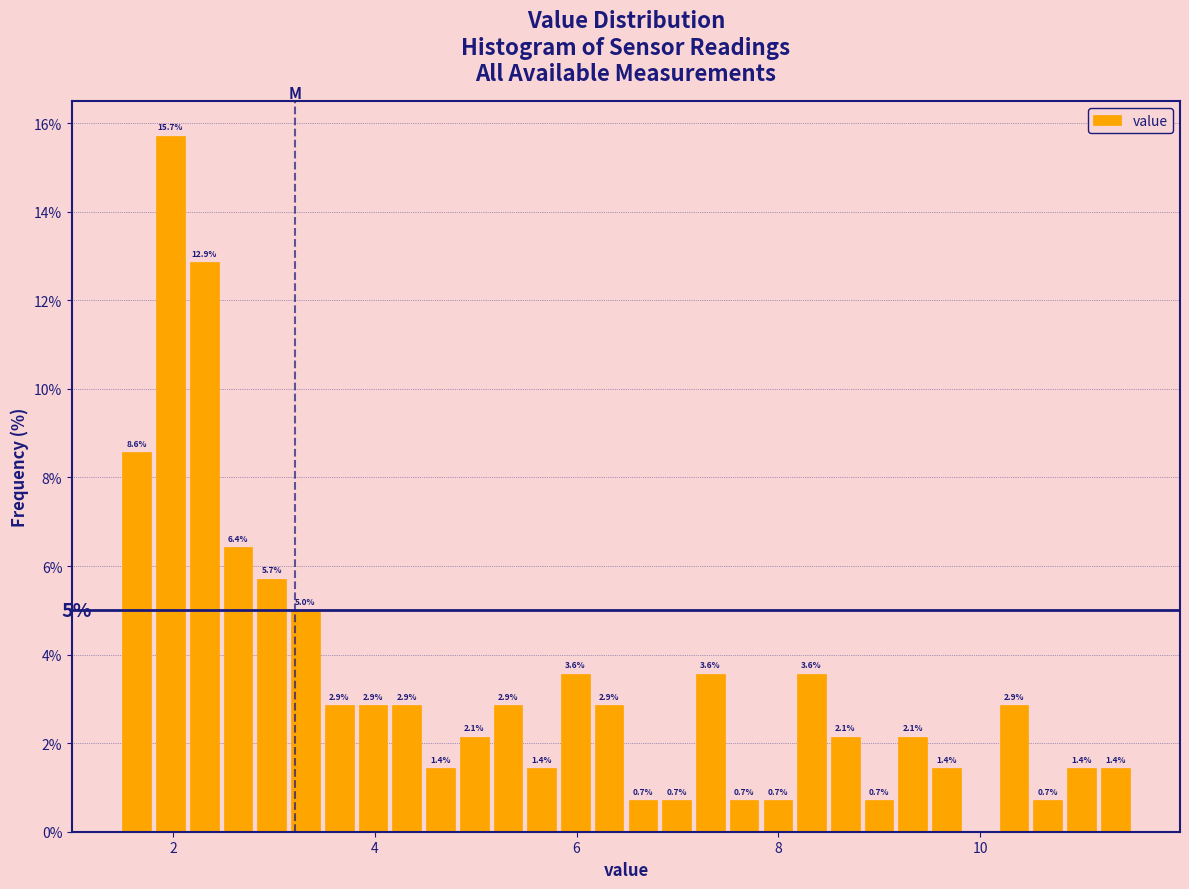

Read against the x-axis, roughly where is the centre of the tallest bar?

2.0